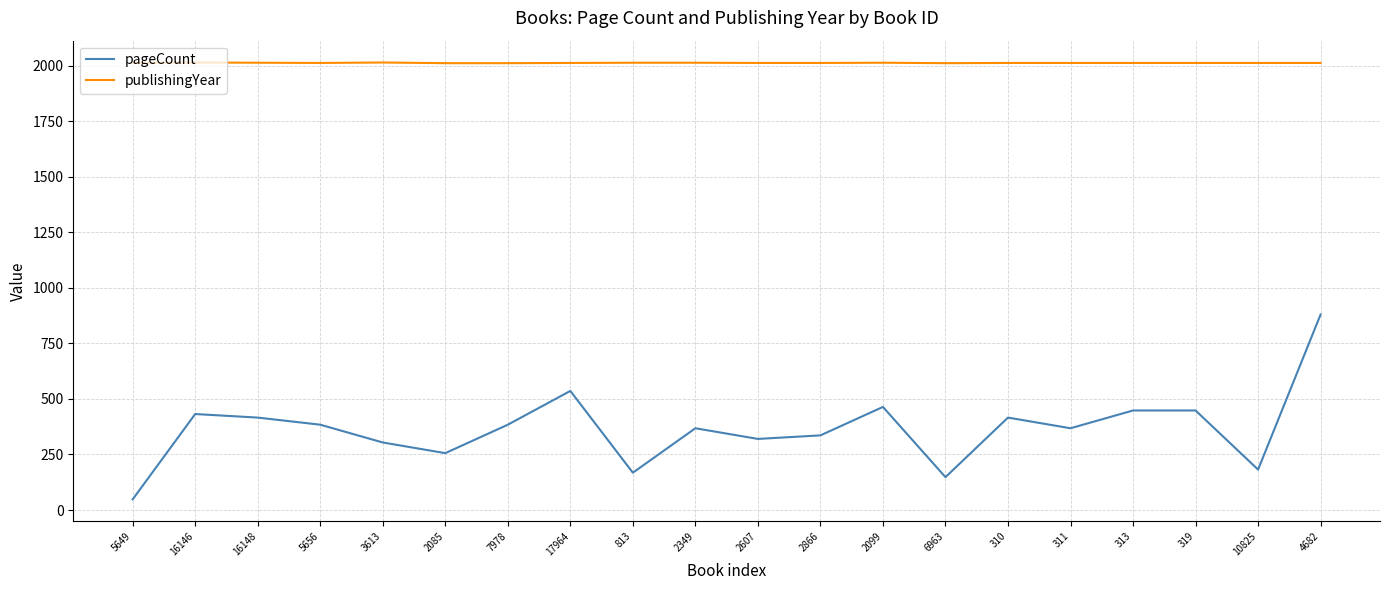

True or false: pageCount and publishingYear intersect in this chart.

False